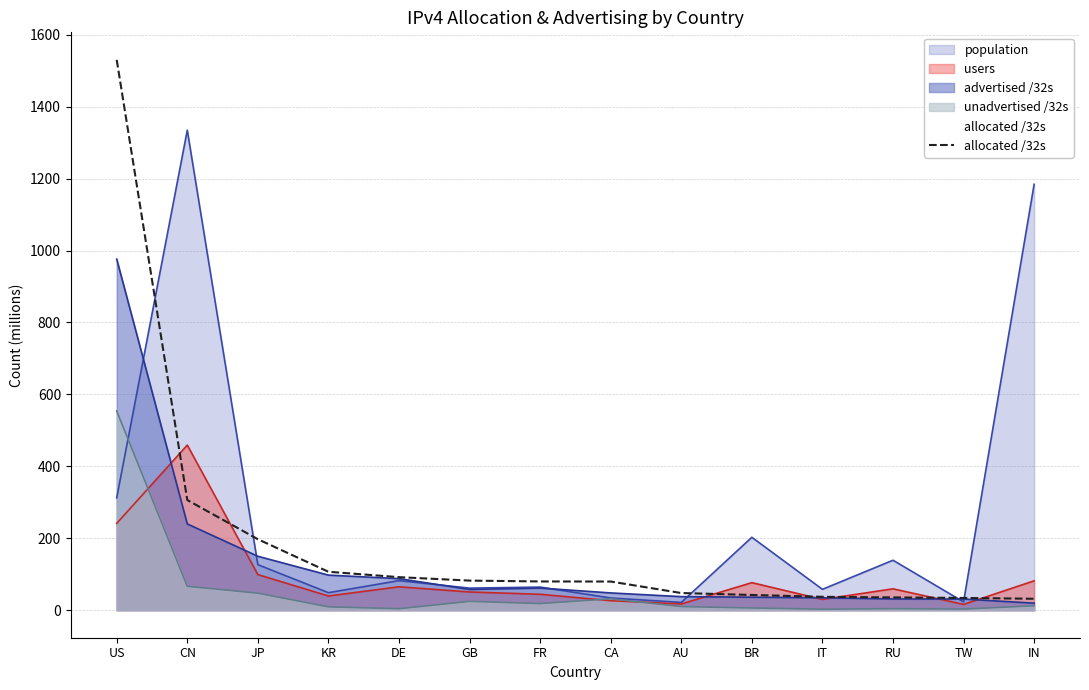

List the series in order of their peak value, lowest first.

users, unadvertised /32s, advertised /32s, population, allocated /32s